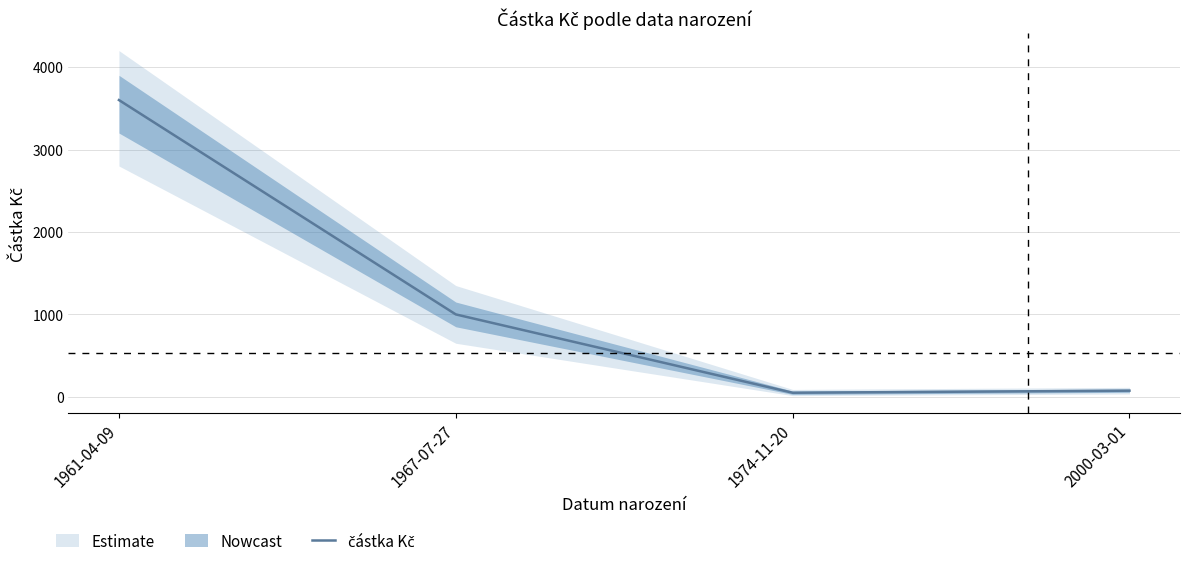

Reading left to right, what are all the values shown in this chart?

3600	1000	50	75